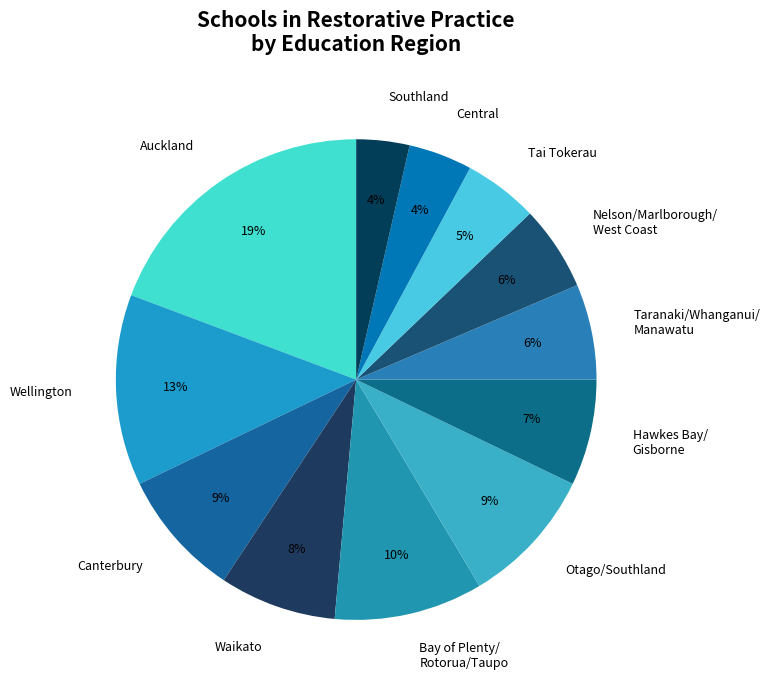

Which has a higher value, Southland or Waikato?

Waikato